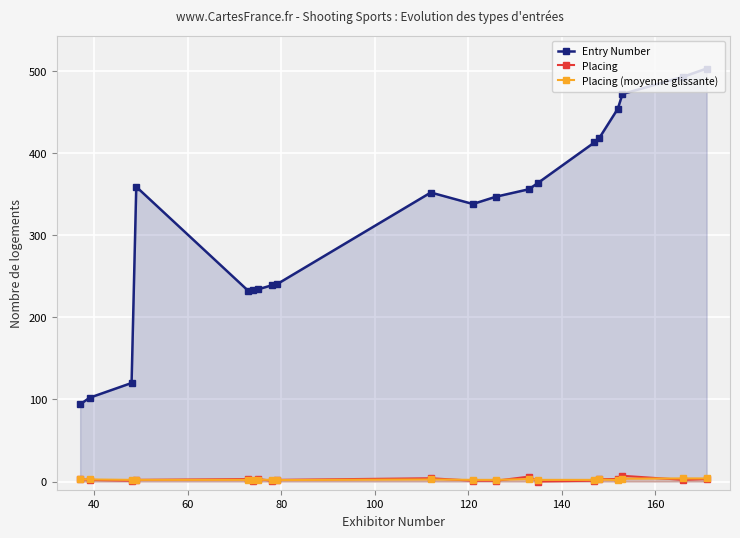

Which series has the widest spread of values?

Entry Number